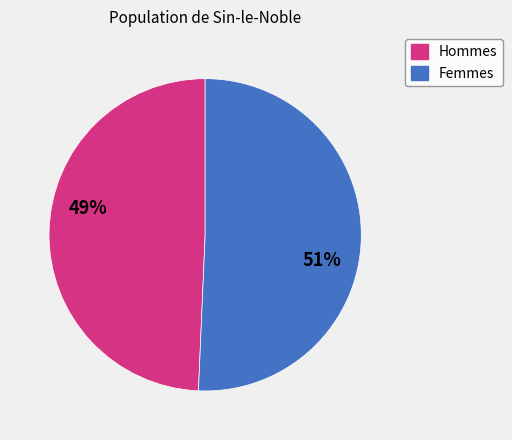

Is there any slice that represents more than half of the pie?

Yes